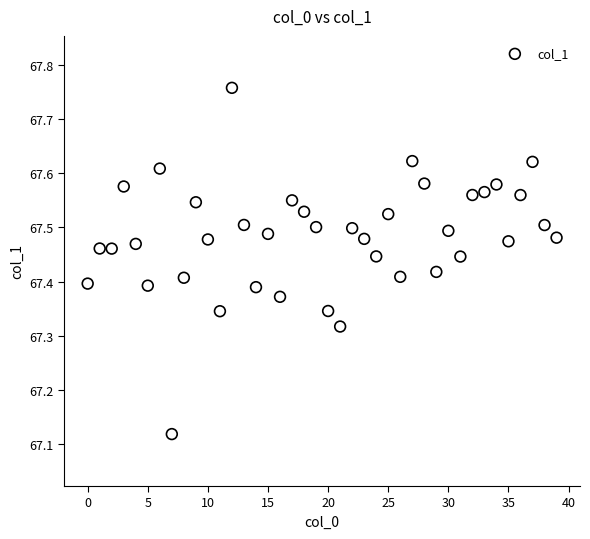

What is the range of Y values (max minus min)?

0.6